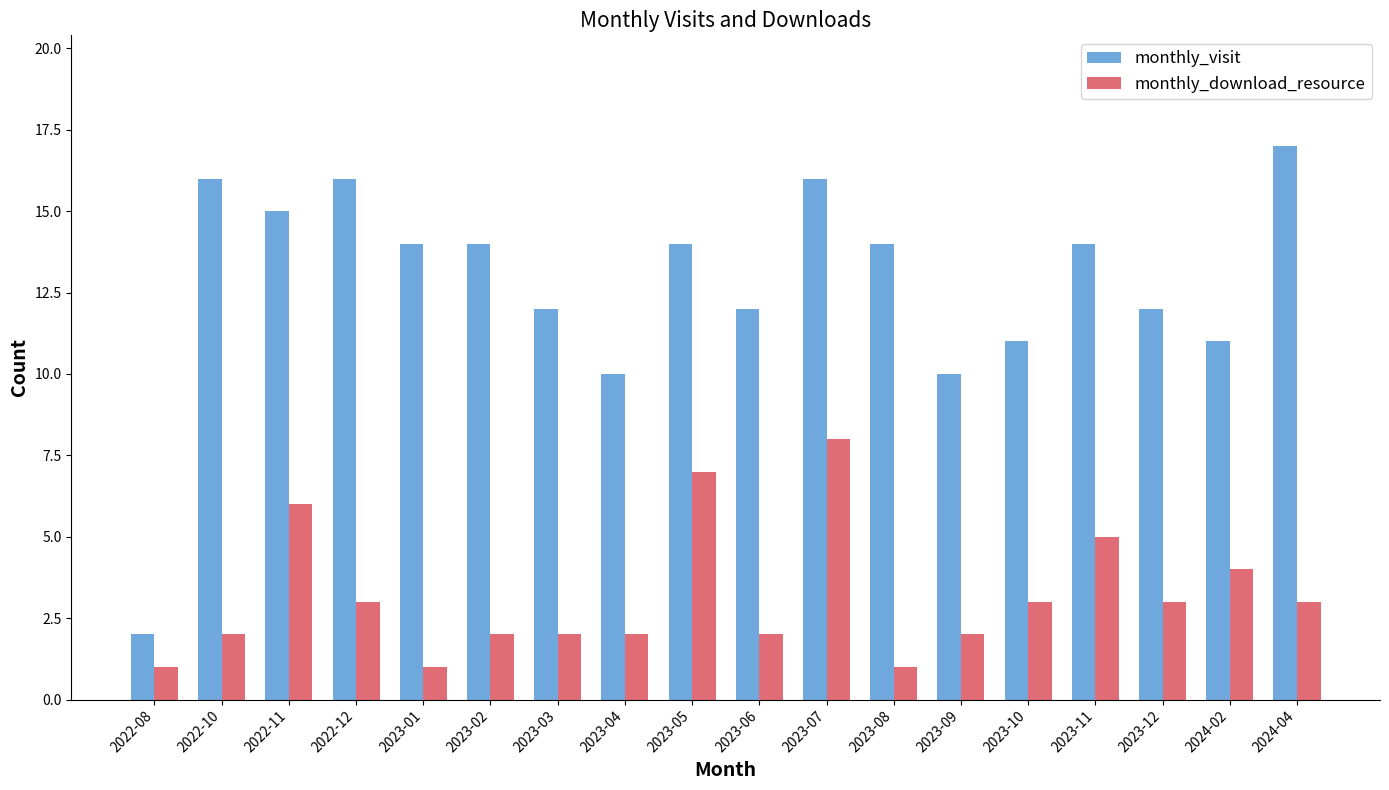

What position from the right is 2023-09?

6